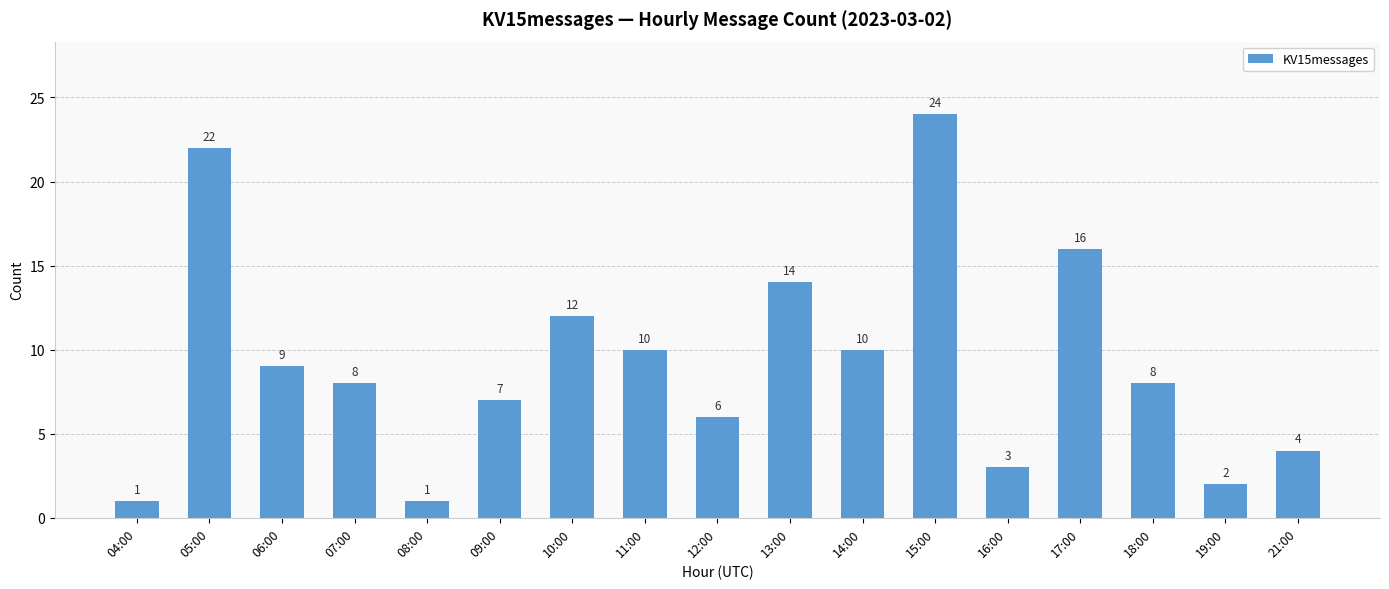

How many data points are less than 8?

7